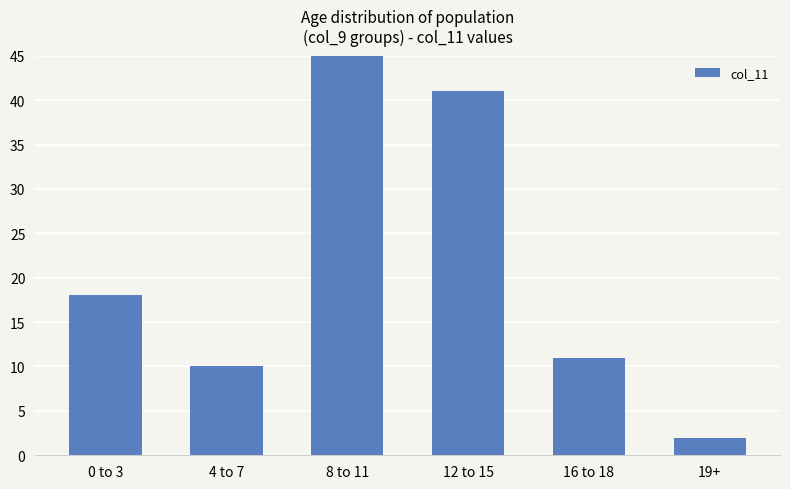

How many values exceed 18?

2